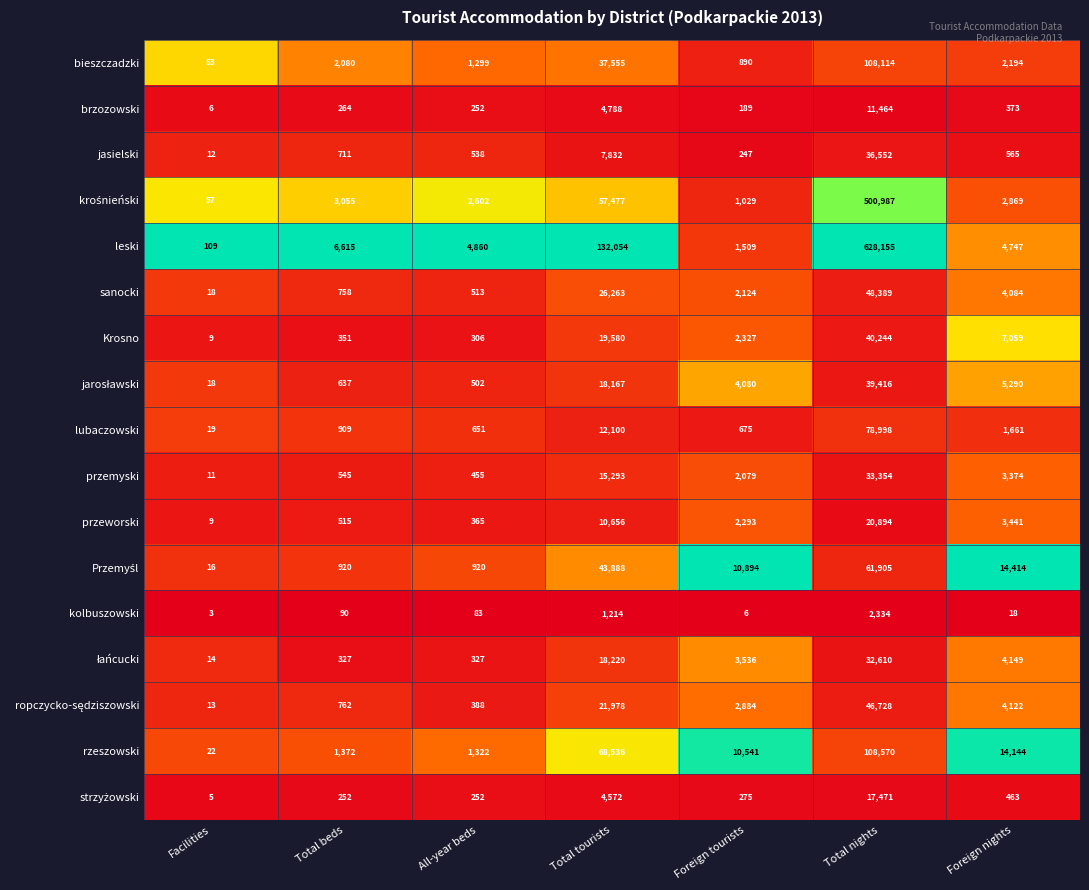

Which series has the largest total across all categories?

leski